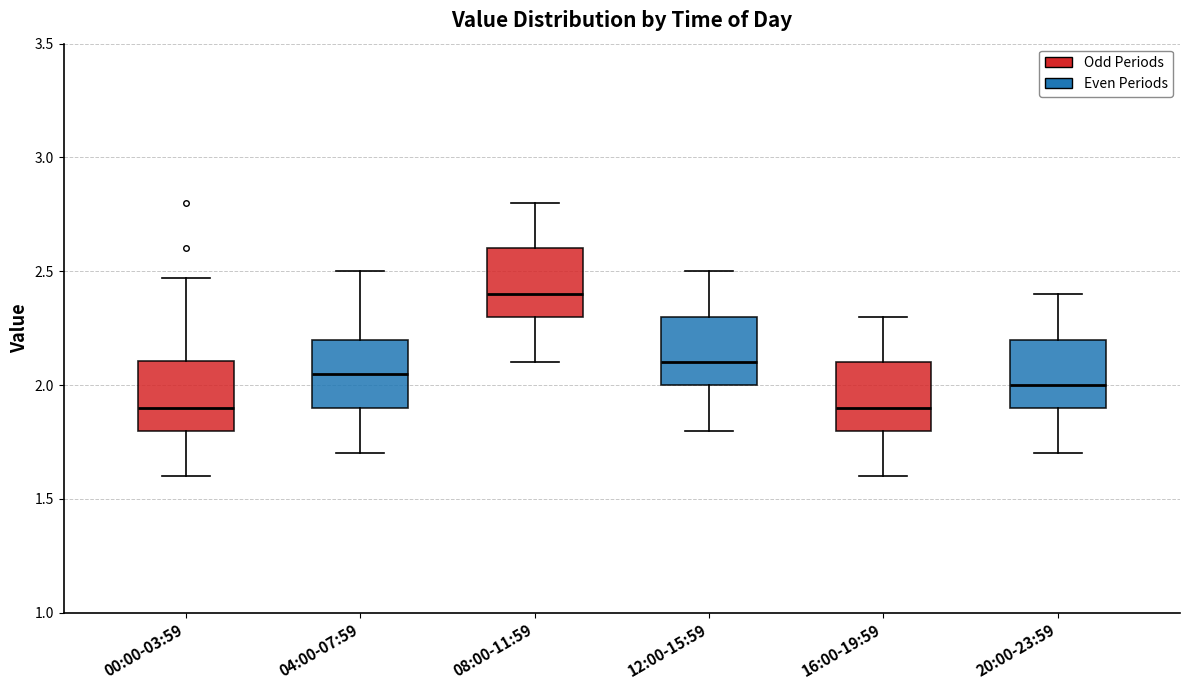

Reading left to right, transcribe this box plot: for each box, give where its median line is, the range the box spans, and where its two whiskers end, as read against the y-axis. The values are not printed on the chart, so give them approximately, as read against the axis.

00:00-03:59: median 1.90, box 1.80 to 2.10, whiskers 1.60 to 2.45
04:00-07:59: median 2.05, box 1.90 to 2.20, whiskers 1.70 to 2.50
08:00-11:59: median 2.40, box 2.30 to 2.60, whiskers 2.10 to 2.80
12:00-15:59: median 2.10, box 2.00 to 2.30, whiskers 1.80 to 2.50
16:00-19:59: median 1.90, box 1.80 to 2.10, whiskers 1.60 to 2.30
20:00-23:59: median 2.00, box 1.90 to 2.20, whiskers 1.70 to 2.40